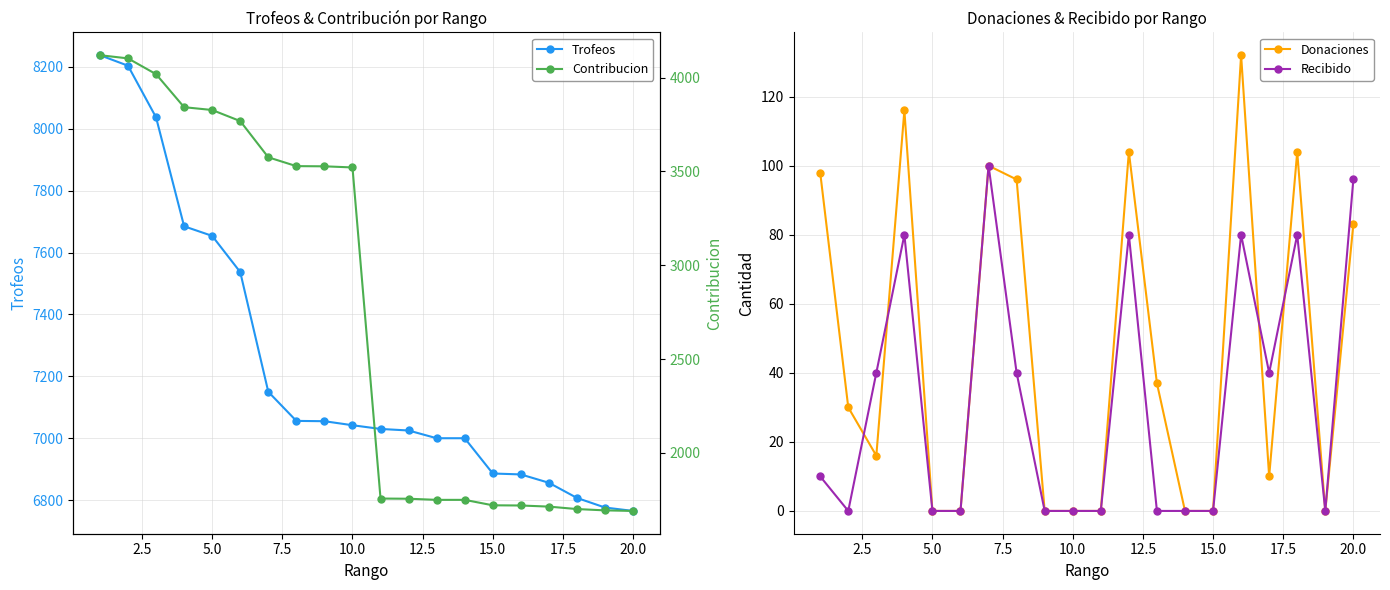

What is the greatest value displayed?

8238